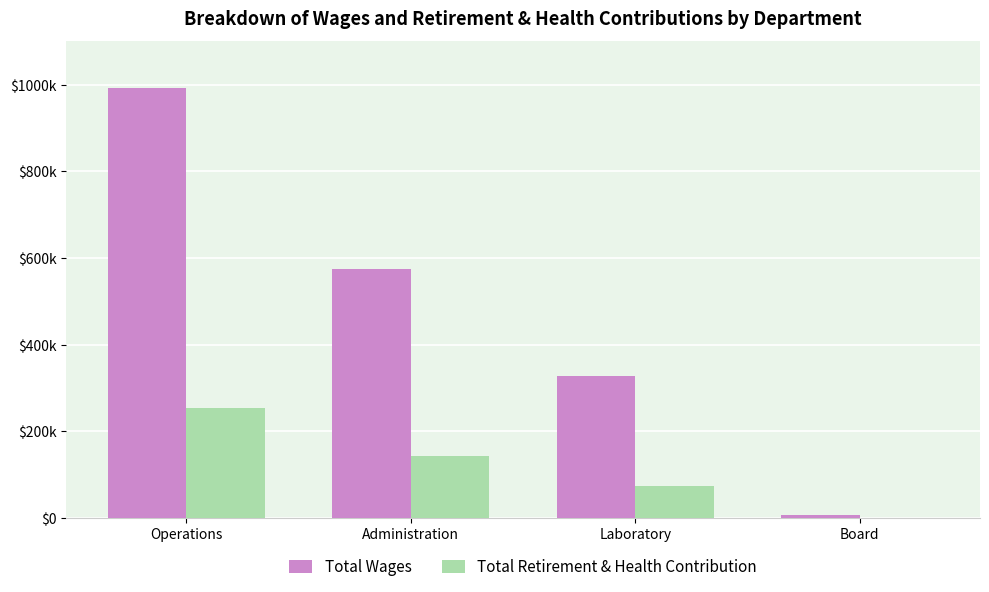

List the labels in order of Total Wages value, largest first.

Operations, Administration, Laboratory, Board